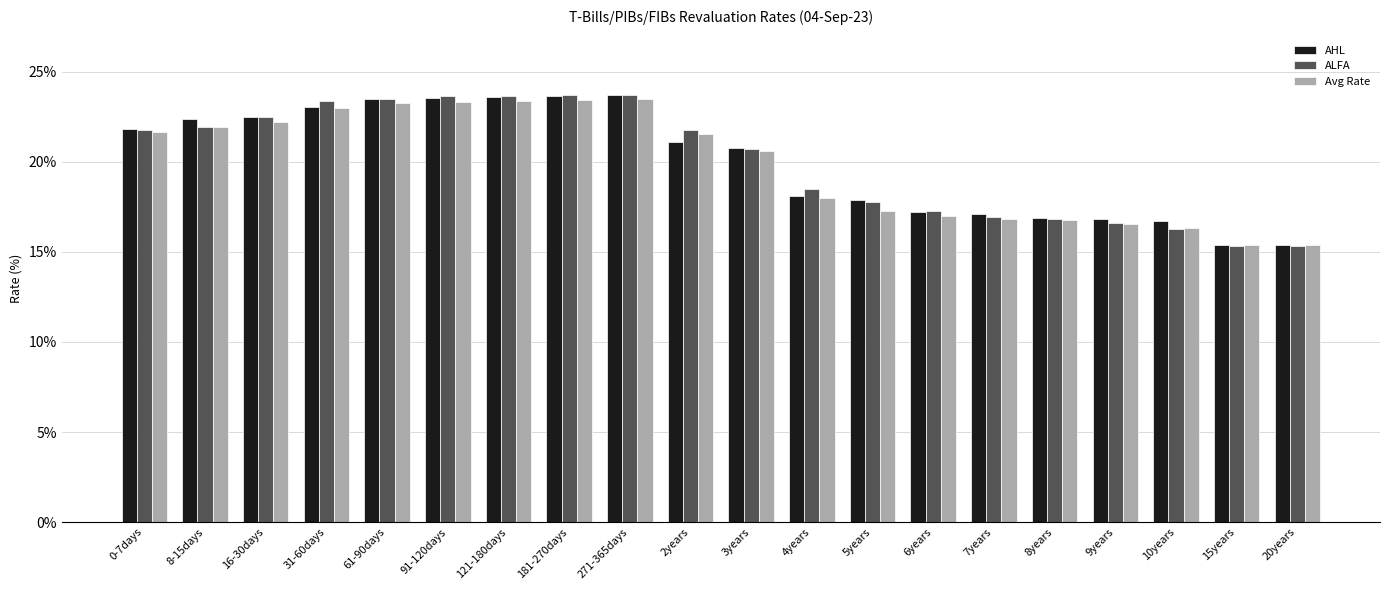

Which series has the largest range (max minus min)?

ALFA